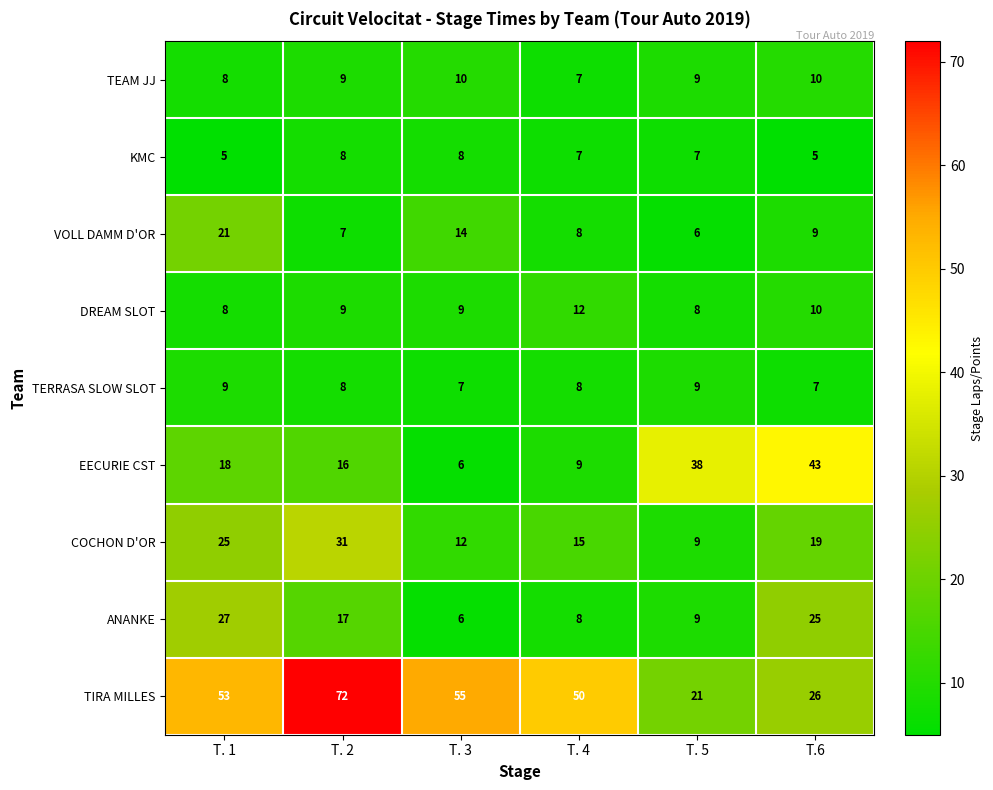

How many TERRASA SLOW SLOT values are between 7 and 9?

6